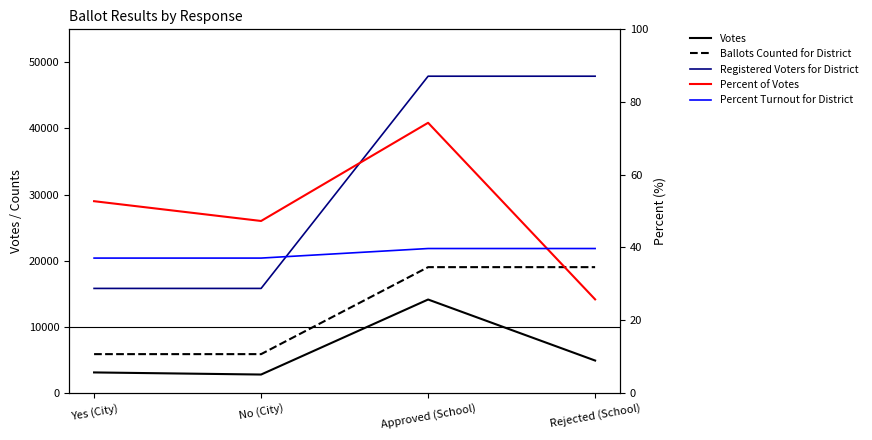

How many lines are shown in the chart?

5